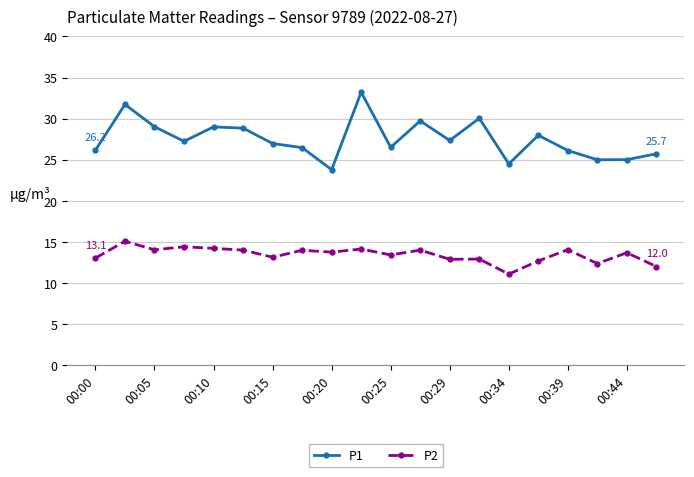

True or false: P2 and P1 intersect in this chart.

False